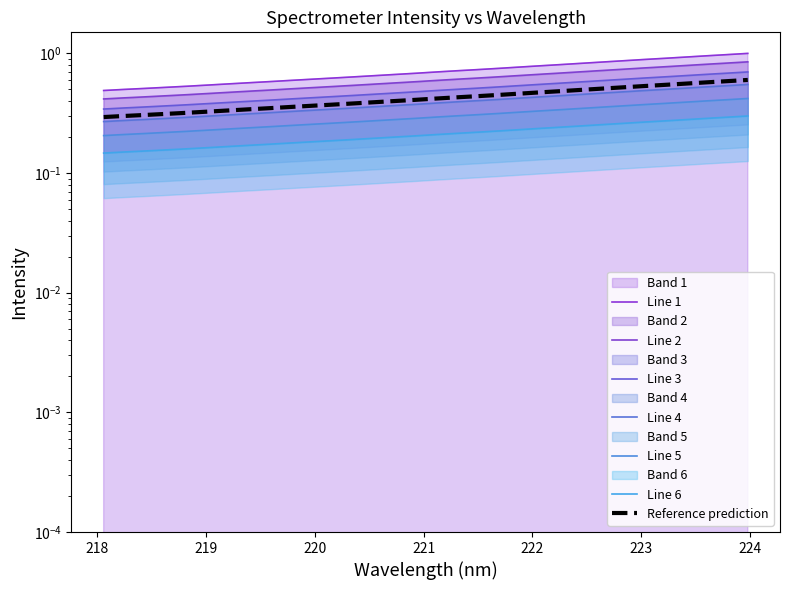

What is the average value?

0.7